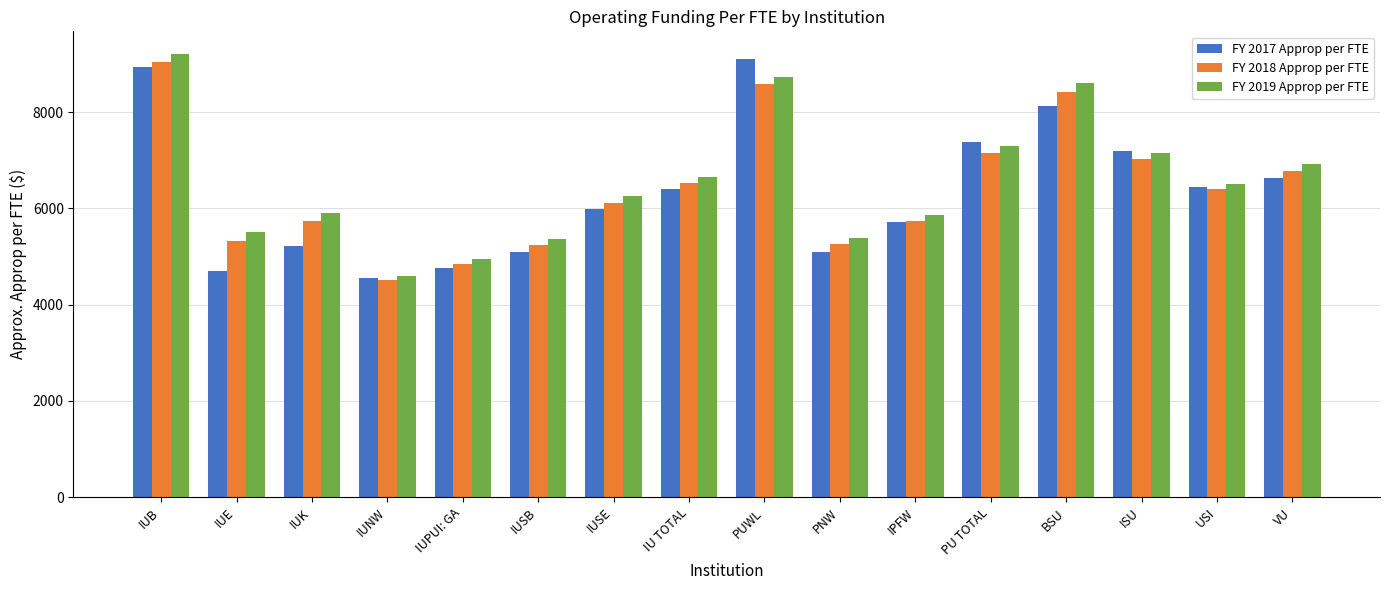

At which label is FY 2019 Approp per FTE closest to 6906?

VU